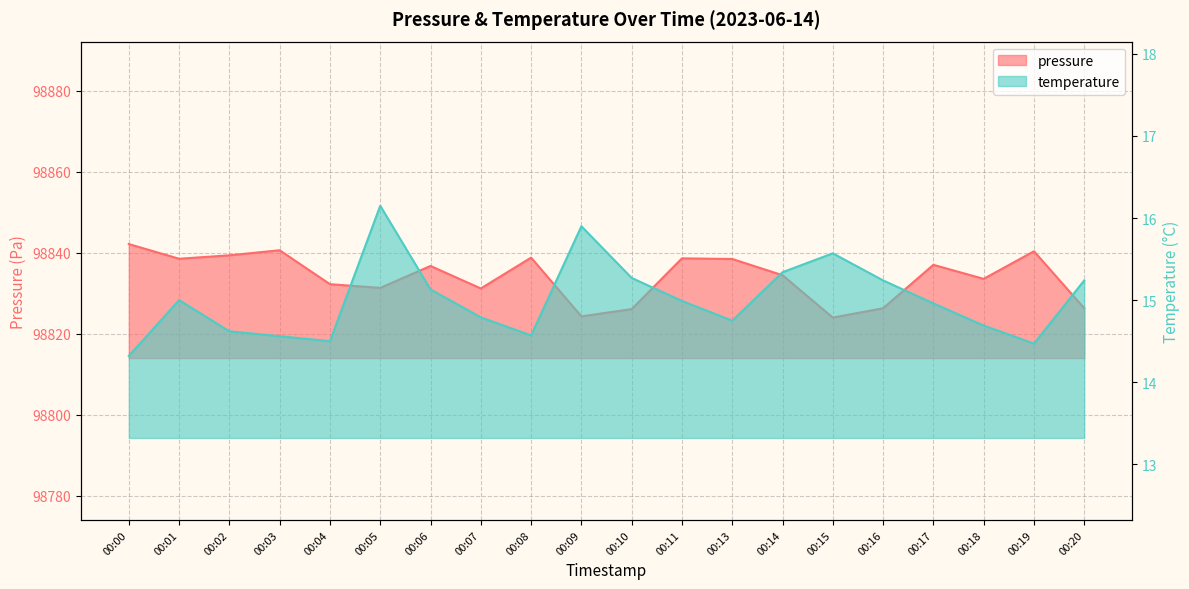

Is it true that pressure equals 58639.3 at 00:10?

False